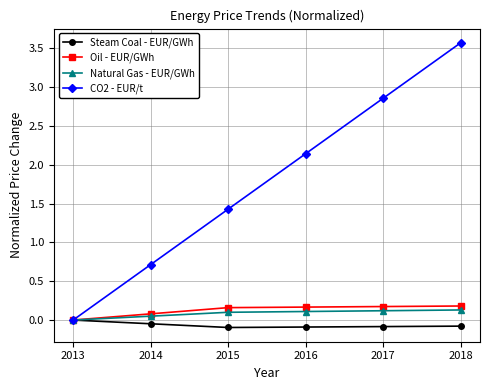

What is the value of the Steam Coal - EUR/GWh point at the 4th from the left?

-0.1